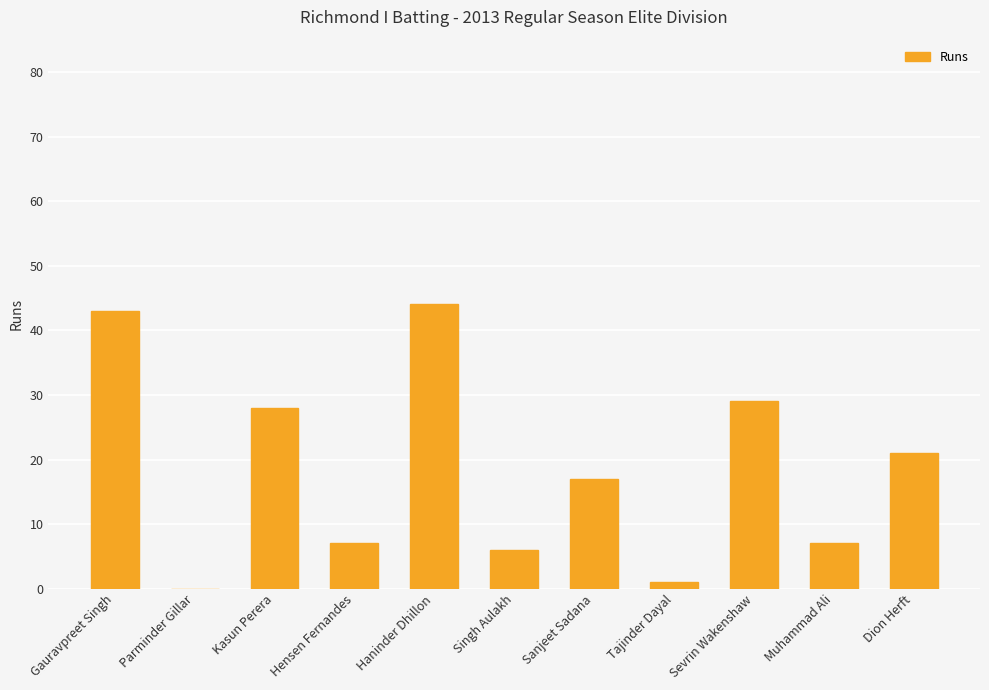

Reading right to left, extract all data points from this chart.

Dion Herft=21	Muhammad Ali=7	Sevrin Wakenshaw=29	Tajinder Dayal=1	Sanjeet Sadana=17	Singh Aulakh=6	Haninder Dhillon=44	Hensen Fernandes=7	Kasun Perera=28	Parminder Gillar=0	Gauravpreet Singh=43